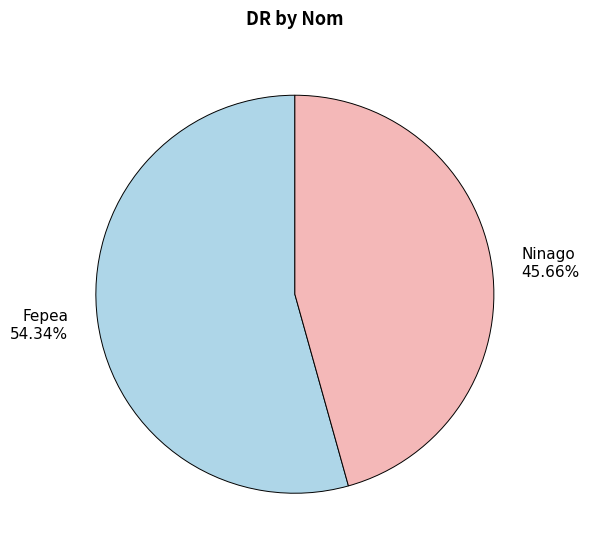

Which has a higher value, Ninago or Fepea?

Fepea